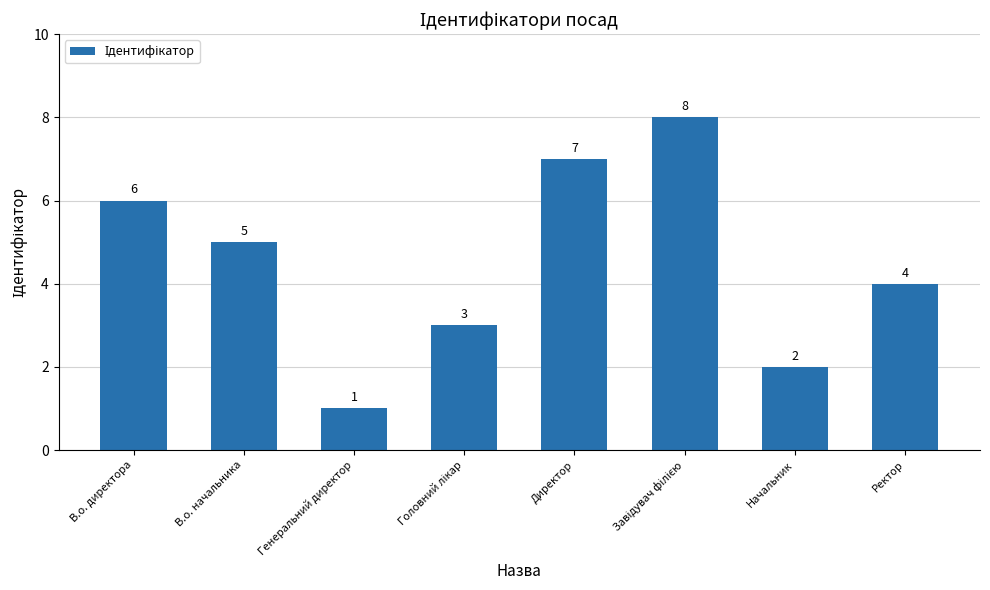

How many values are below 5?

4